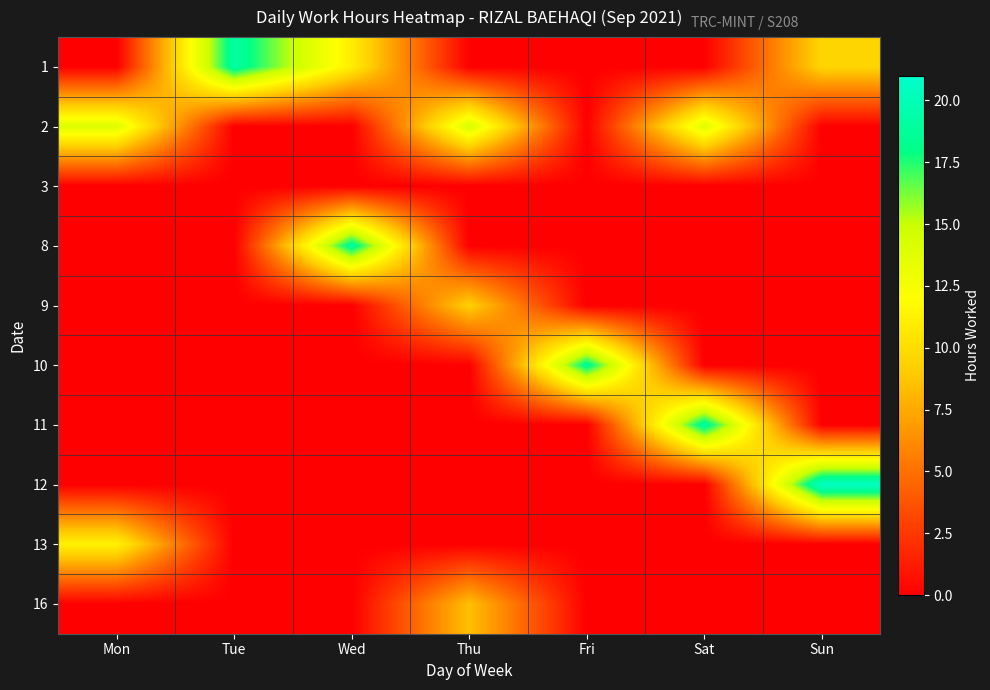

Reading left to right, what are all the values shown in this chart?

1: Mon=0.0	Tue=19.1	Wed=10.9	Thu=0.0	Fri=0.0	Sat=0.0	Sun=9.6
2: Mon=13.9	Tue=0.0	Wed=0.0	Thu=14.3	Fri=0.0	Sat=13.9	Sun=0.0
3: Mon=0.0	Tue=0.0	Wed=0.0	Thu=0.0	Fri=0.0	Sat=0.0	Sun=0.0
8: Mon=0.0	Tue=0.0	Wed=18.9	Thu=0.0	Fri=0.0	Sat=0.0	Sun=0.0
9: Mon=0.0	Tue=0.0	Wed=0.0	Thu=9.4	Fri=0.0	Sat=0.0	Sun=0.0
10: Mon=0.0	Tue=0.0	Wed=0.0	Thu=0.0	Fri=18.6	Sat=0.0	Sun=0.0
11: Mon=0.0	Tue=0.0	Wed=0.0	Thu=0.0	Fri=0.0	Sat=19.0	Sun=0.0
12: Mon=0.0	Tue=0.0	Wed=0.0	Thu=0.0	Fri=0.0	Sat=0.0	Sun=20.6
13: Mon=11.3	Tue=0.0	Wed=0.0	Thu=0.0	Fri=0.0	Sat=0.0	Sun=0.0
16: Mon=0.0	Tue=0.0	Wed=0.0	Thu=8.5	Fri=0.0	Sat=0.0	Sun=0.0